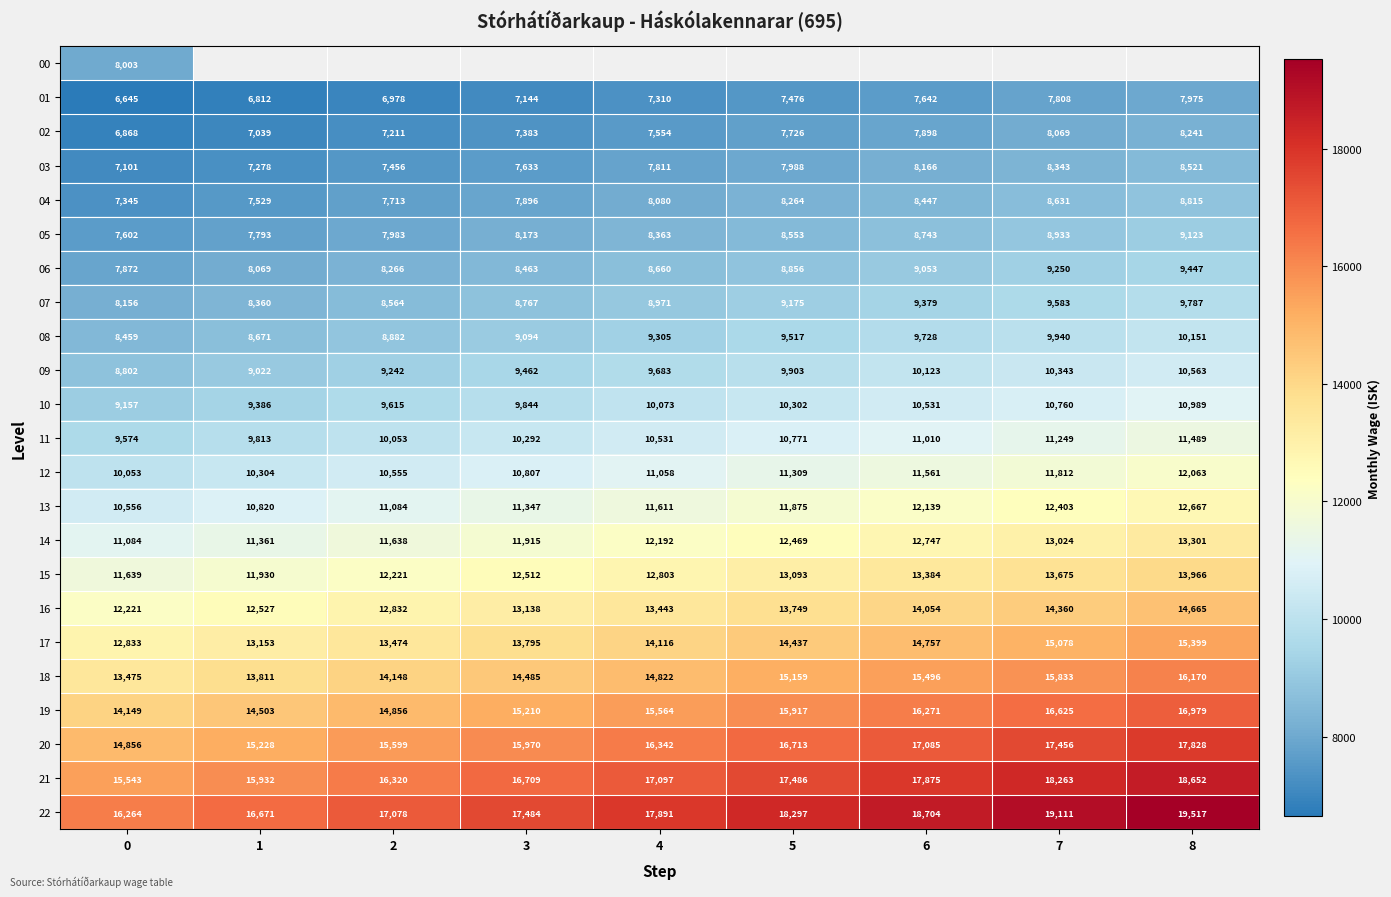

The value of 05 at 5 is 8553. True or false?

True